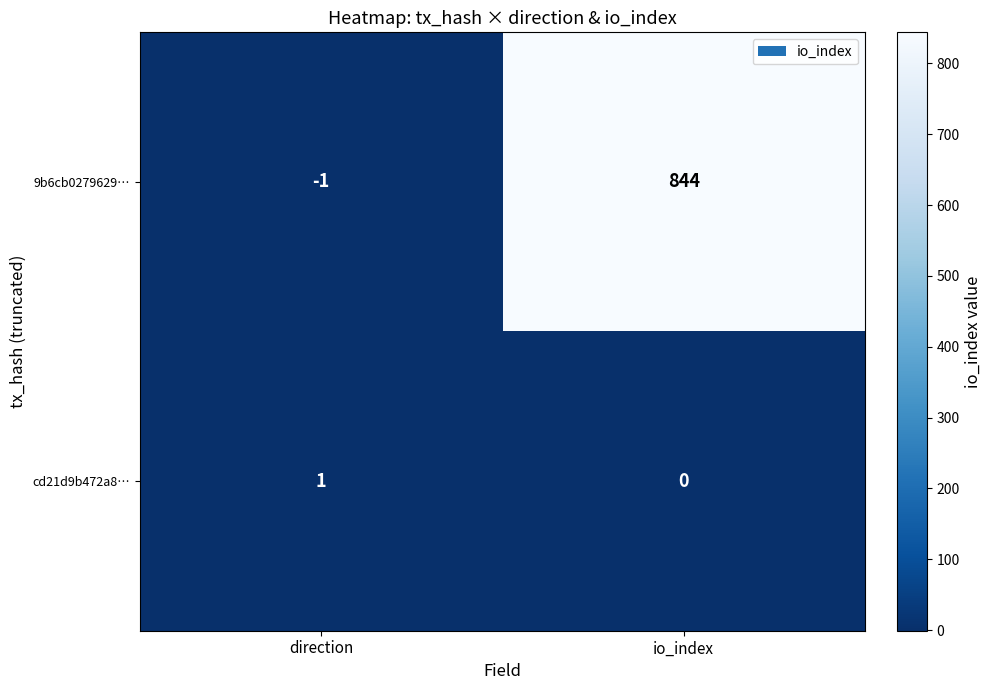

Is it true that 9b6cb0279629… equals -1 at direction?

True